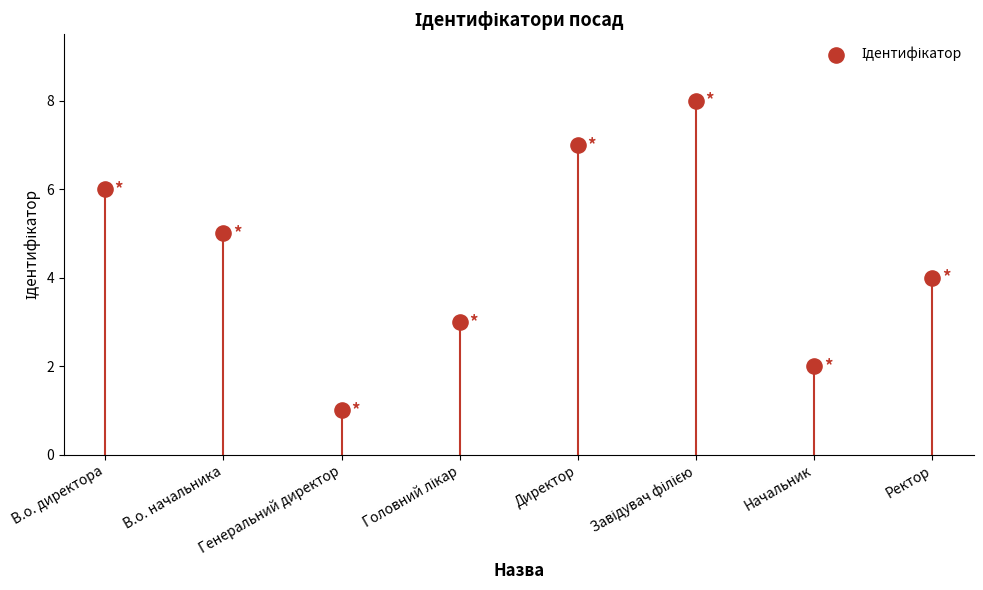

What is the range of Y values (max minus min)?

7